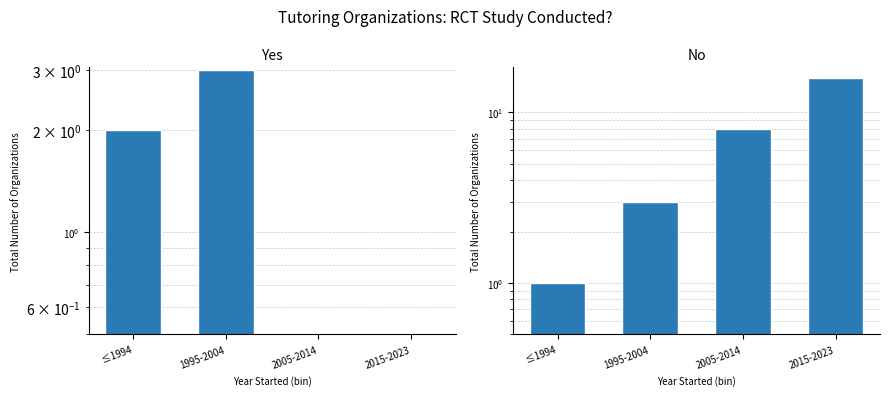

What is the approximate value of Yes at 1995-2004?

3